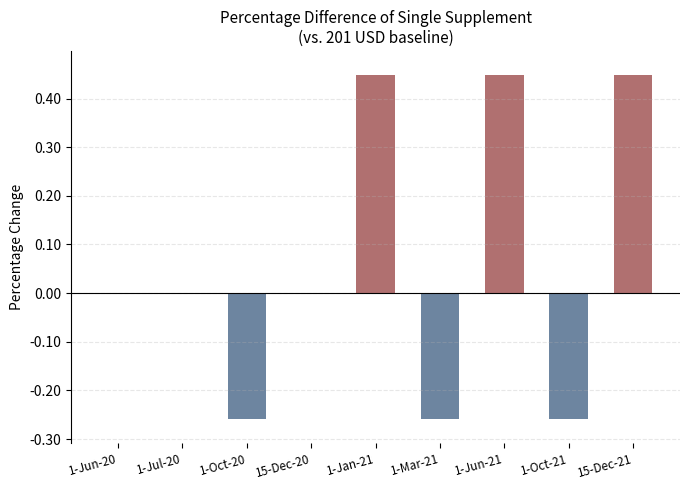

Between 1-Jan-21 and 1-Oct-20, which is larger?

1-Jan-21